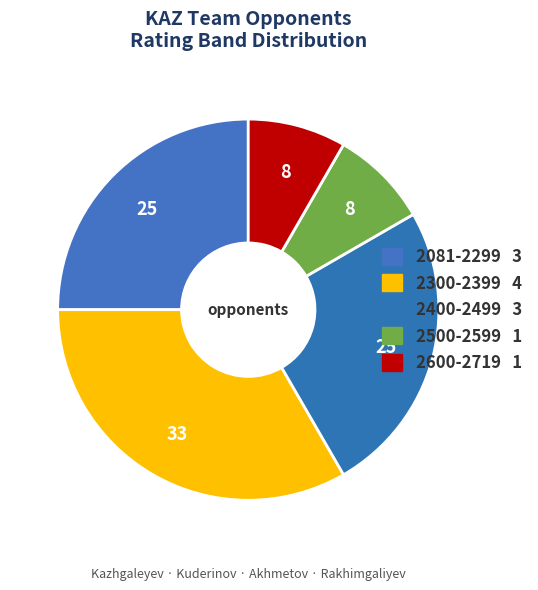

How many slices are in this pie chart?

5